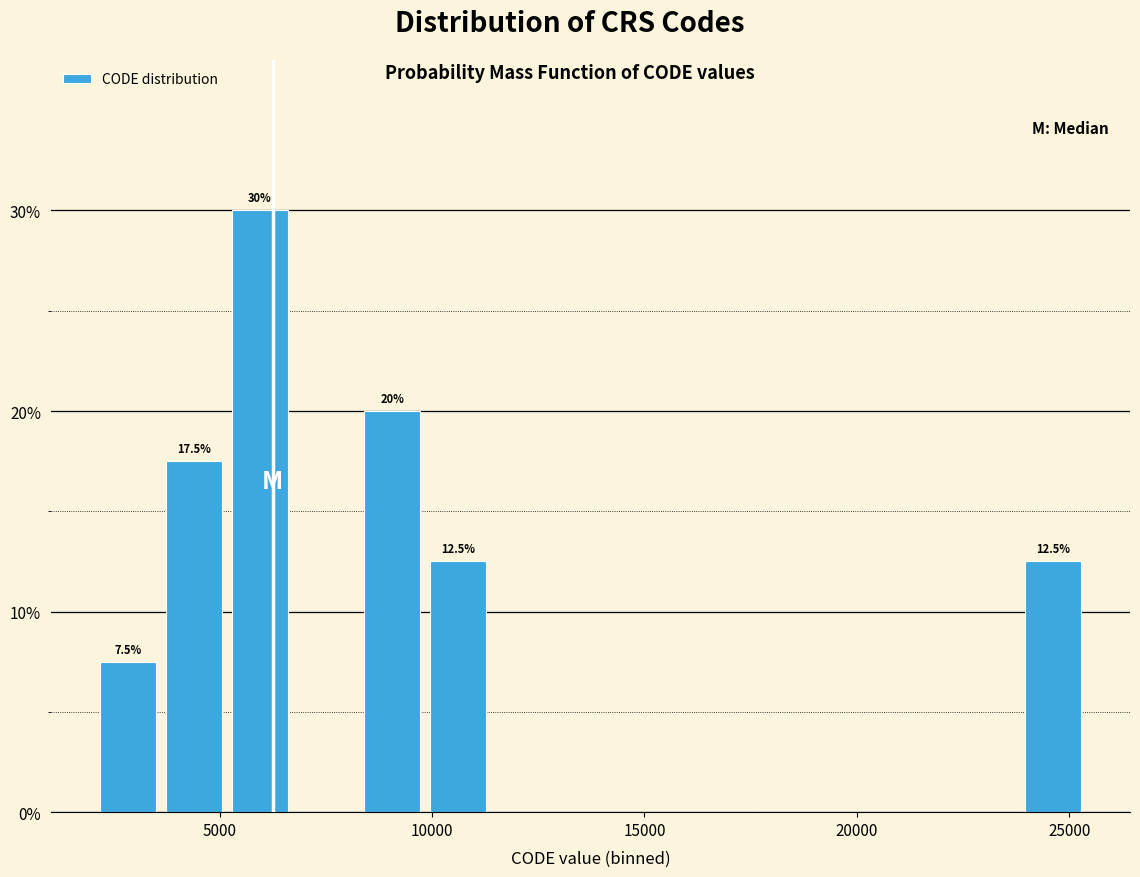

Around what value on the x-axis is the tallest bar? Give the approximate position of its centre, as read against the axis.

6000